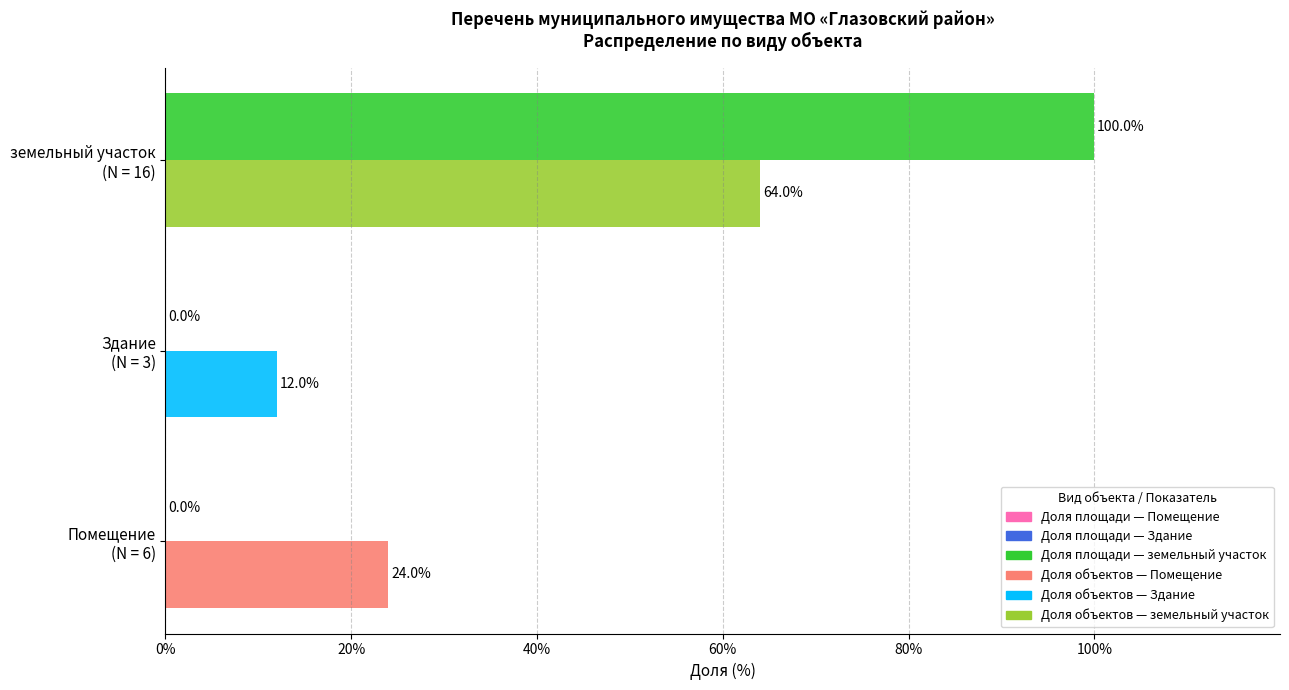

What is the greatest value displayed?

100.0